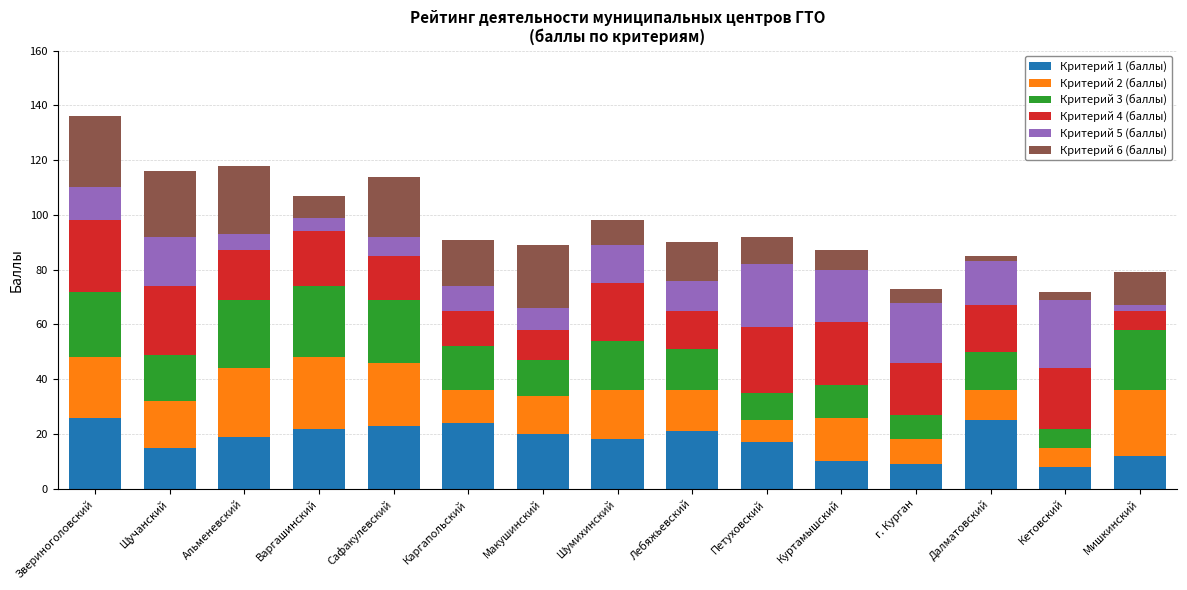

How many bars are there in total?

15